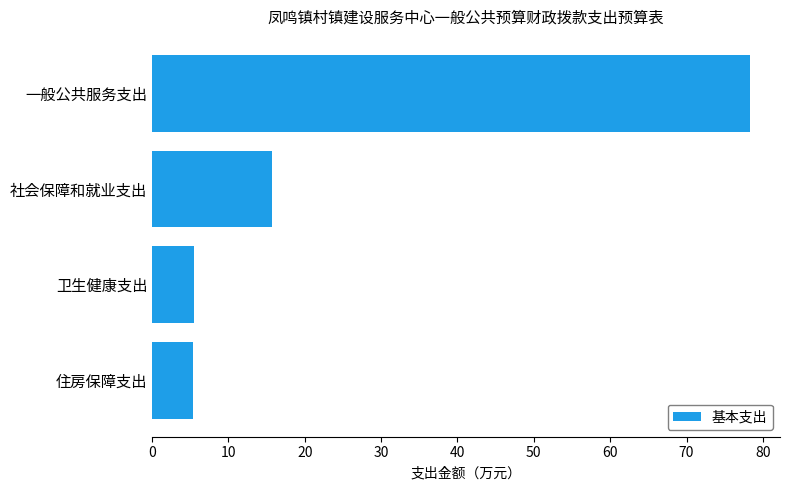

Count the number of values greater than 15.

2